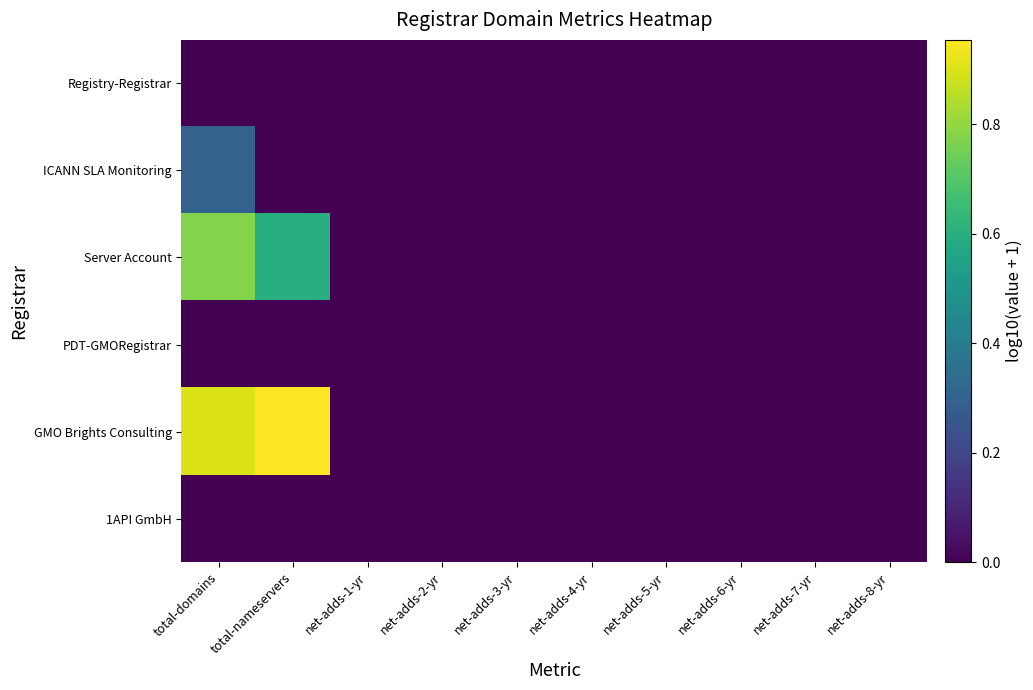

Reading right to left, what are all the values shown in this chart?

Registry-Registrar: net-adds-8-yr=0.0	net-adds-7-yr=0.0	net-adds-6-yr=0.0	net-adds-5-yr=0.0	net-adds-4-yr=0.0	net-adds-3-yr=0.0	net-adds-2-yr=0.0	net-adds-1-yr=0.0	total-nameservers=0.0	total-domains=0.0
ICANN SLA Monitoring: net-adds-8-yr=0.0	net-adds-7-yr=0.0	net-adds-6-yr=0.0	net-adds-5-yr=0.0	net-adds-4-yr=0.0	net-adds-3-yr=0.0	net-adds-2-yr=0.0	net-adds-1-yr=0.0	total-nameservers=0.0	total-domains=0.3
Server Account: net-adds-8-yr=0.0	net-adds-7-yr=0.0	net-adds-6-yr=0.0	net-adds-5-yr=0.0	net-adds-4-yr=0.0	net-adds-3-yr=0.0	net-adds-2-yr=0.0	net-adds-1-yr=0.0	total-nameservers=0.6	total-domains=0.8
PDT-GMORegistrar: net-adds-8-yr=0.0	net-adds-7-yr=0.0	net-adds-6-yr=0.0	net-adds-5-yr=0.0	net-adds-4-yr=0.0	net-adds-3-yr=0.0	net-adds-2-yr=0.0	net-adds-1-yr=0.0	total-nameservers=0.0	total-domains=0.0
GMO Brights Consulting: net-adds-8-yr=0.0	net-adds-7-yr=0.0	net-adds-6-yr=0.0	net-adds-5-yr=0.0	net-adds-4-yr=0.0	net-adds-3-yr=0.0	net-adds-2-yr=0.0	net-adds-1-yr=0.0	total-nameservers=1.0	total-domains=0.9
1API GmbH: net-adds-8-yr=0.0	net-adds-7-yr=0.0	net-adds-6-yr=0.0	net-adds-5-yr=0.0	net-adds-4-yr=0.0	net-adds-3-yr=0.0	net-adds-2-yr=0.0	net-adds-1-yr=0.0	total-nameservers=0.0	total-domains=0.0